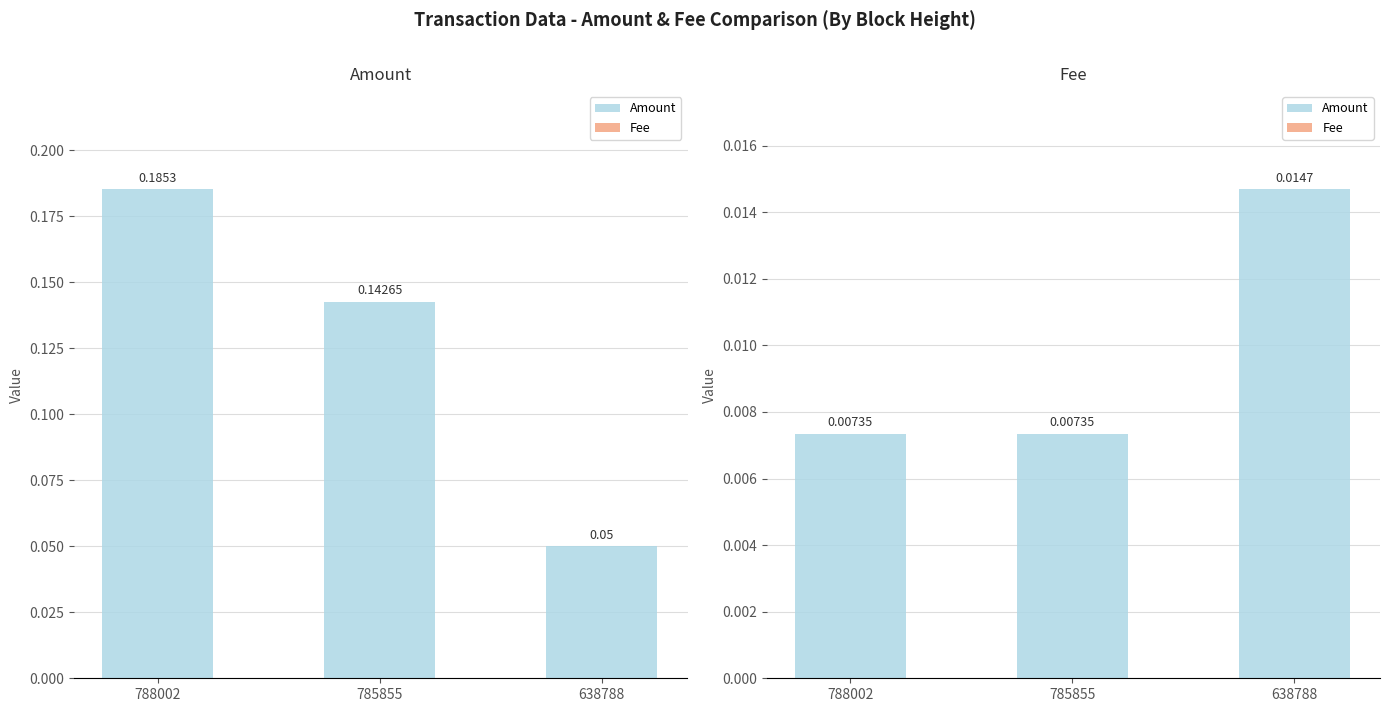

Is it true that Fee equals 0.0 at 638788?

True